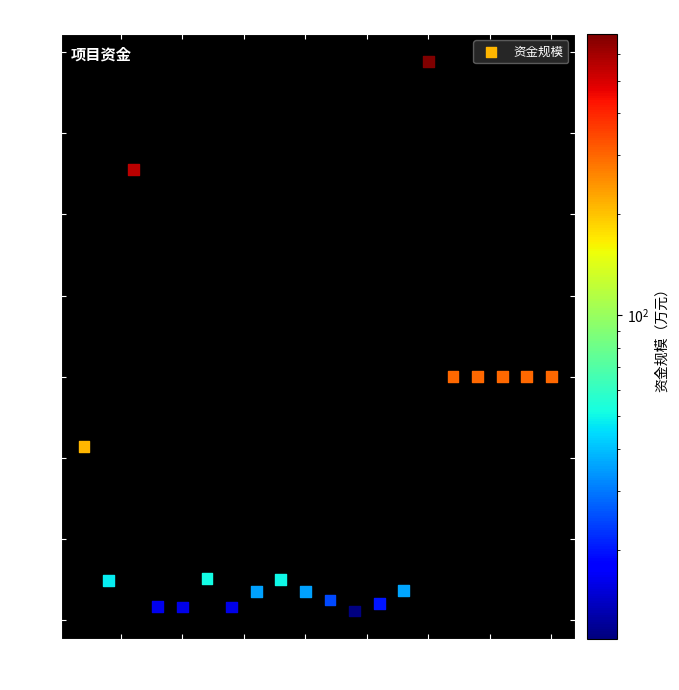

What is the range of X values (max minus min)?

19.0